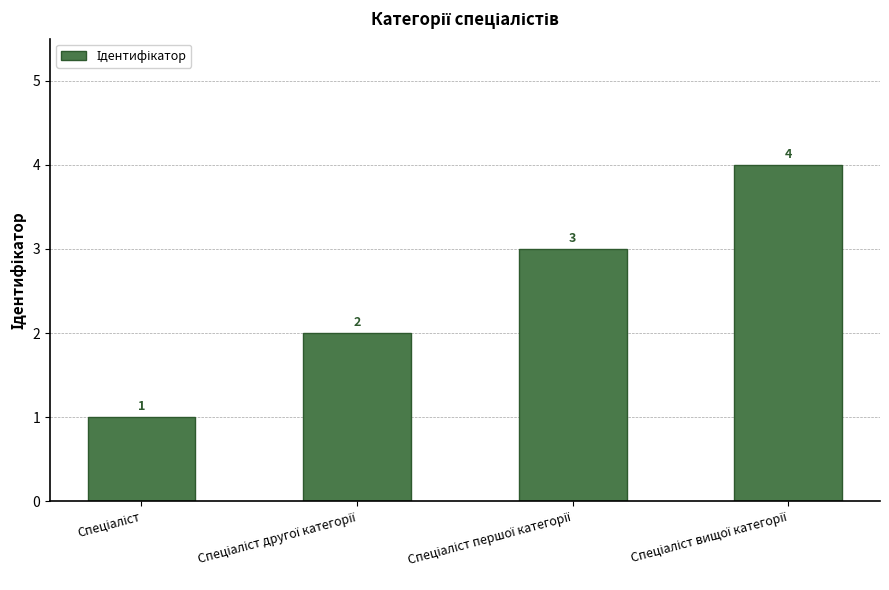

What is the maximum value shown in the chart?

4